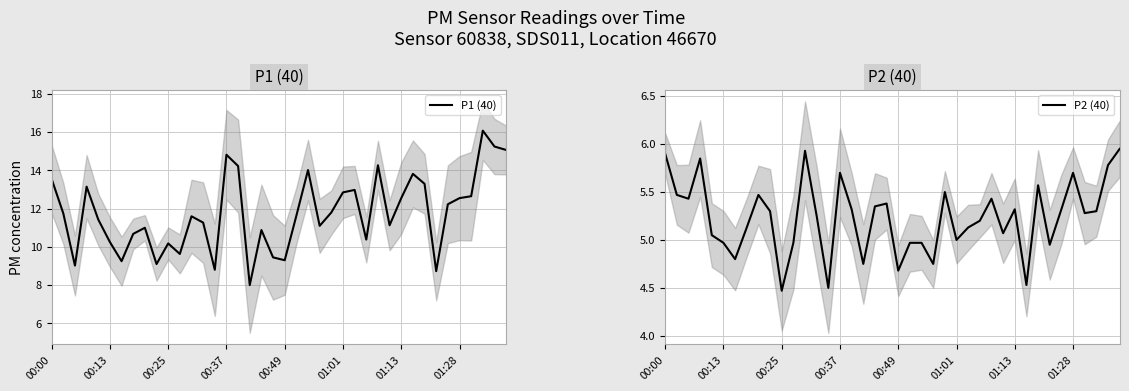

The value of P1 (40) at 00:25 is 10.2. True or false?

True